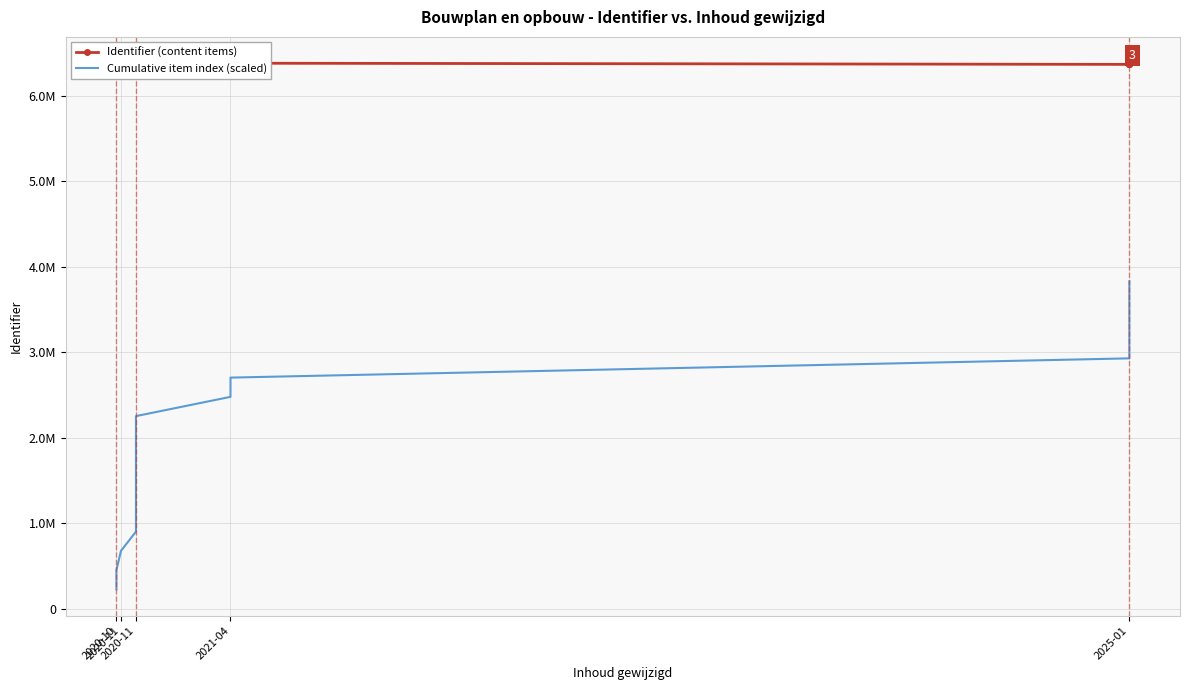

Reading right to left, extract all data points from this chart.

Identifier (content items): 6383154.0	6369264.0	6369260.0	6369257.0	6369256.0	6383126.0	6369251.0	6369253.0	6369249.0	6369247.0	6369245.0	6369243.0	6369241.0	6369240.0	6369238.0	6369236.0	6369235.0
Cumulative item index (scaled): 3829892.4	3604604.6	3379316.8	3154029.0	2928741.2	2703453.5	2478165.7	2252877.9	2027590.1	1802302.3	1577014.5	1351726.7	1126438.9	901151.2	675863.4	450575.6	225287.8